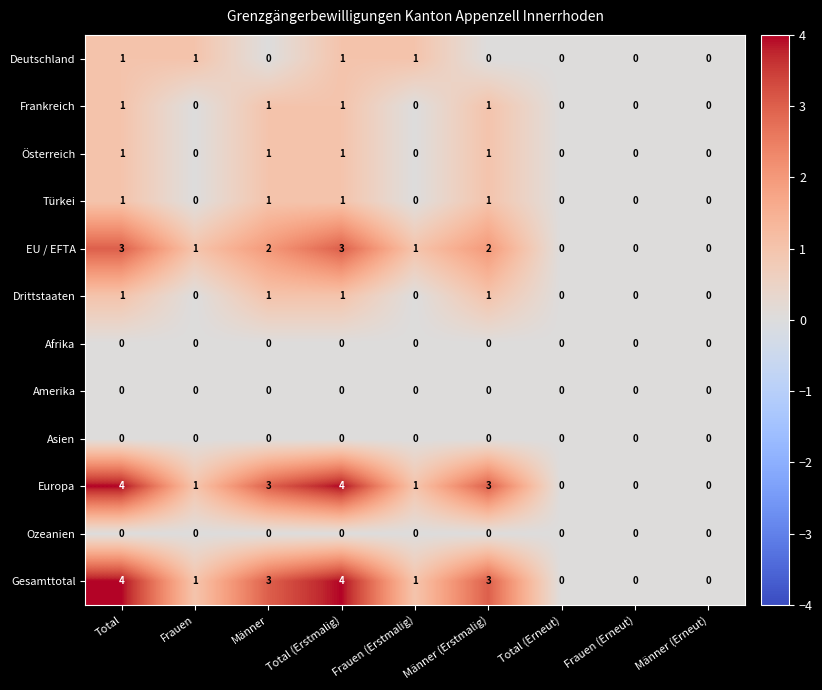

The Gesamttotal series shows 4 at Total. True or false?

True